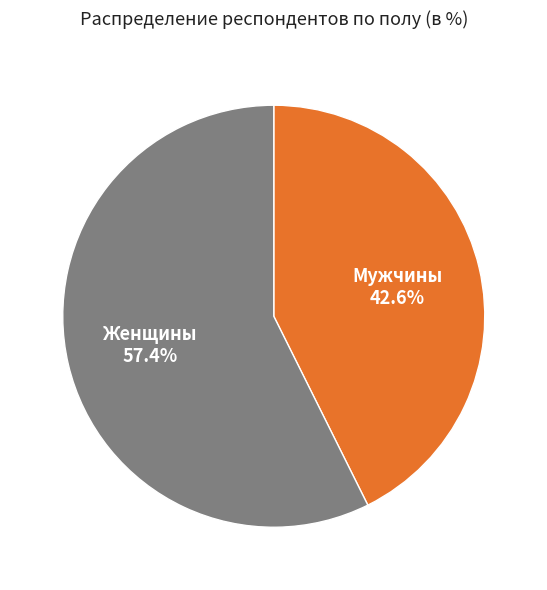

What percentage is the Женщины slice, to the nearest percent?

57%